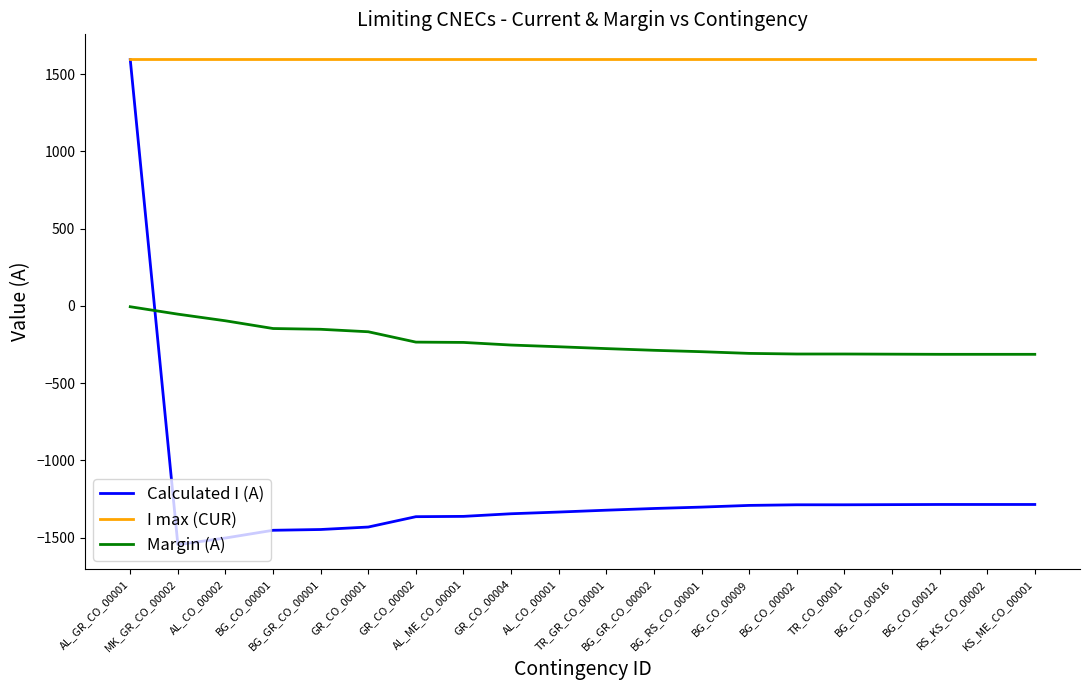

True or false: I max (CUR) and Margin (A) cross at least once.

False